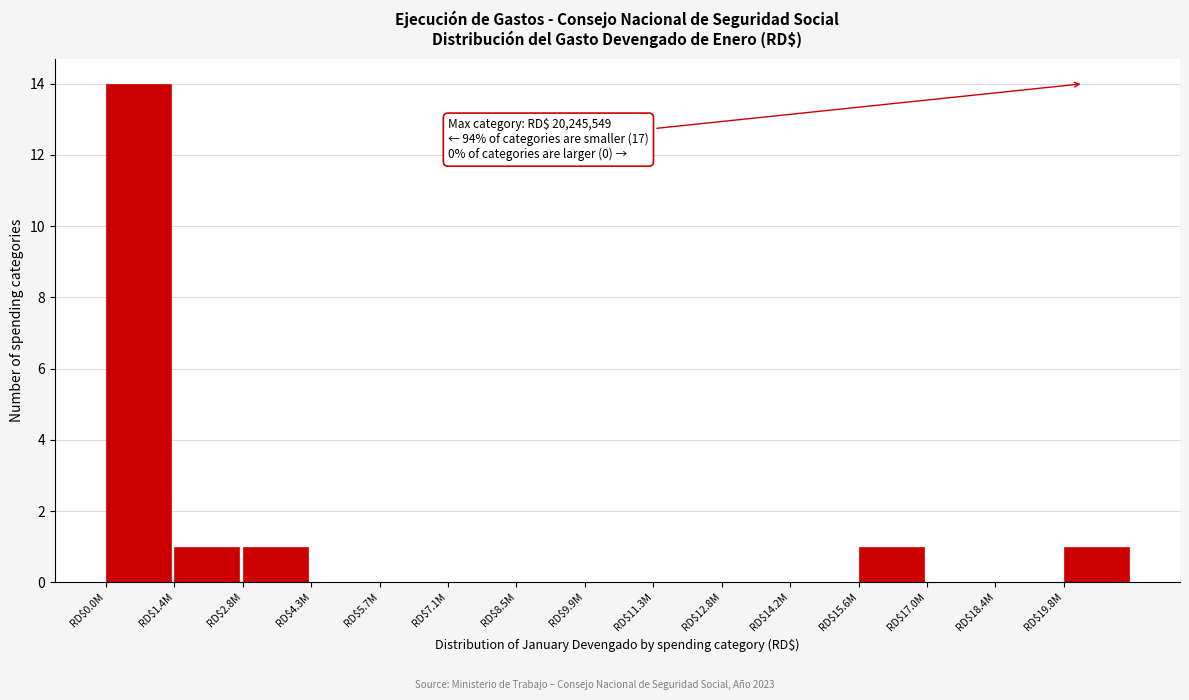

Is it true that the value at RD$14.2M is -8?

False